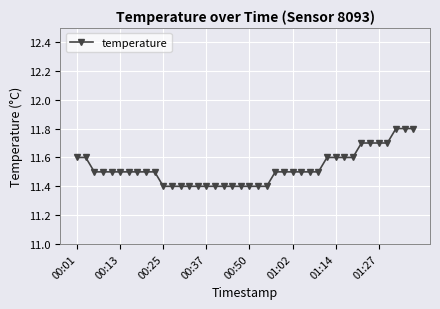

What is the average value?

11.5